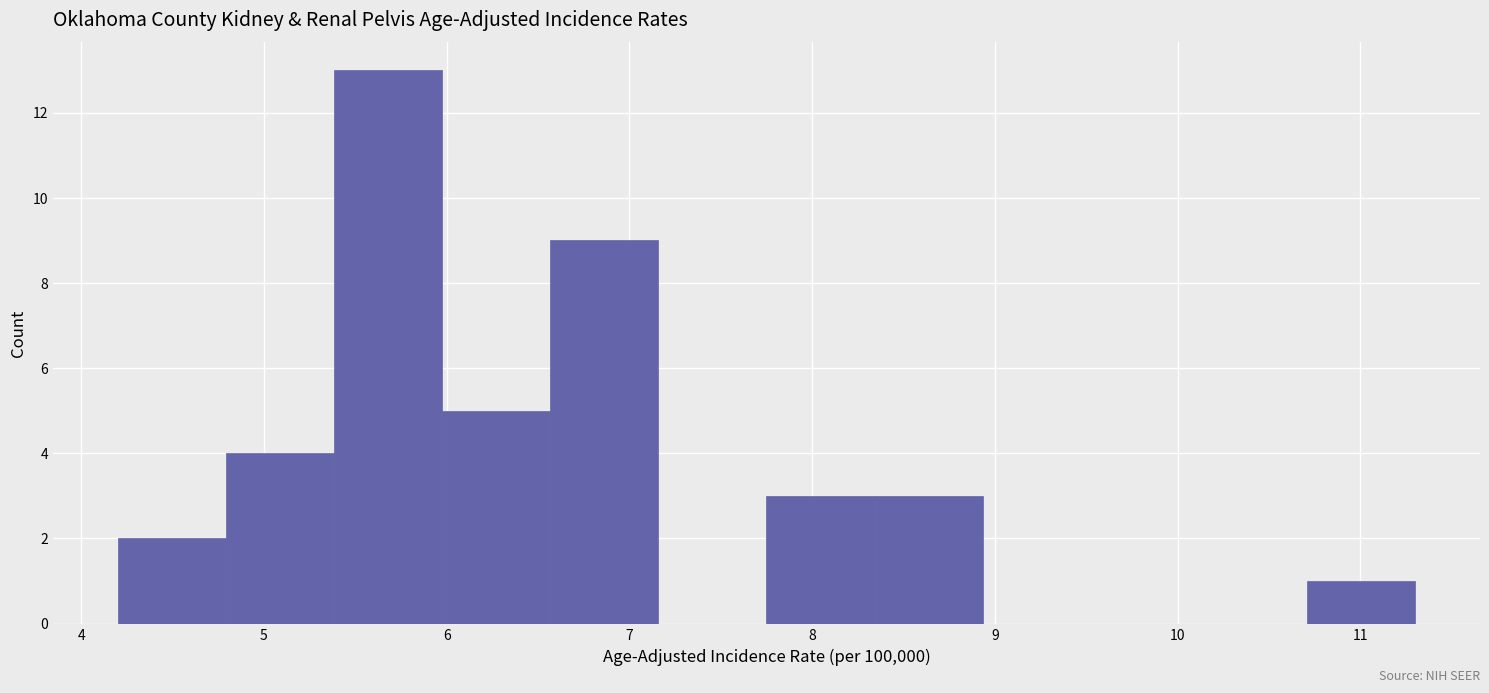

Reading left to right, list every bar in this chart as the range it spans on the x-axis followed by its height. Neither the bar edges nor the heights are printed on the chart, so give them approximately, as read against the axes.

4.2 to 4.8: 2
4.8 to 5.4: 4
5.4 to 6.0: 13
6.0 to 6.6: 5
6.6 to 7.2: 9
7.2 to 7.8: 0
7.8 to 8.3: 3
8.3 to 8.9: 3
8.9 to 9.5: 0
9.5 to 10.1: 0
10.1 to 10.7: 0
10.7 to 11.3: 1